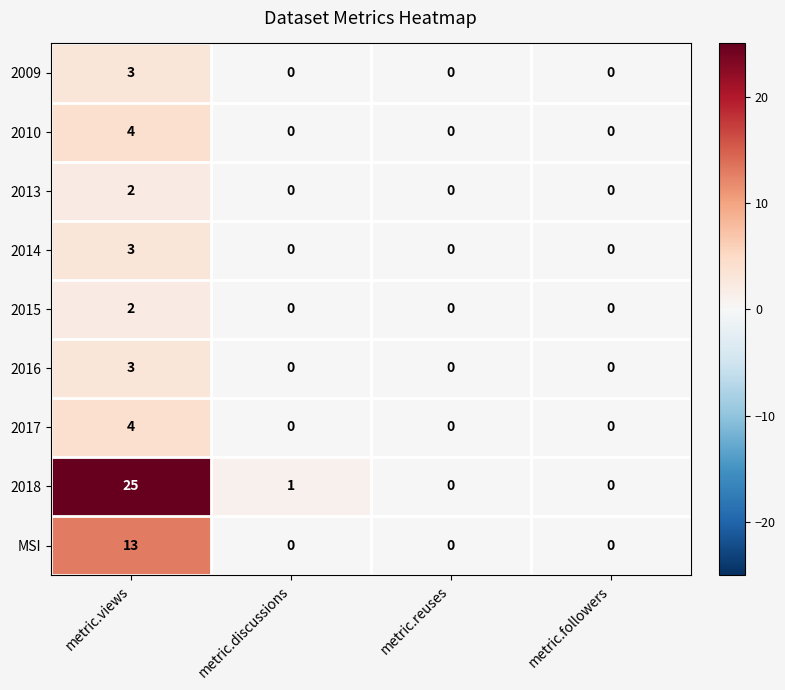

Is it true that 2018 equals 15 at metric.reuses?

False